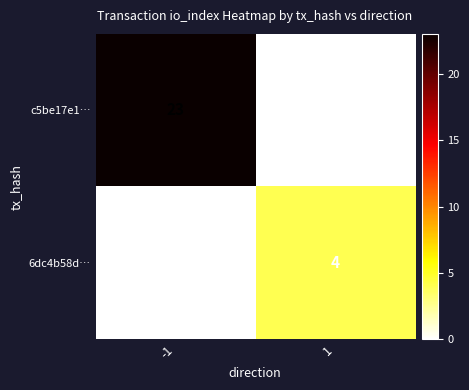

Which series has the largest range (max minus min)?

c5be17e1…